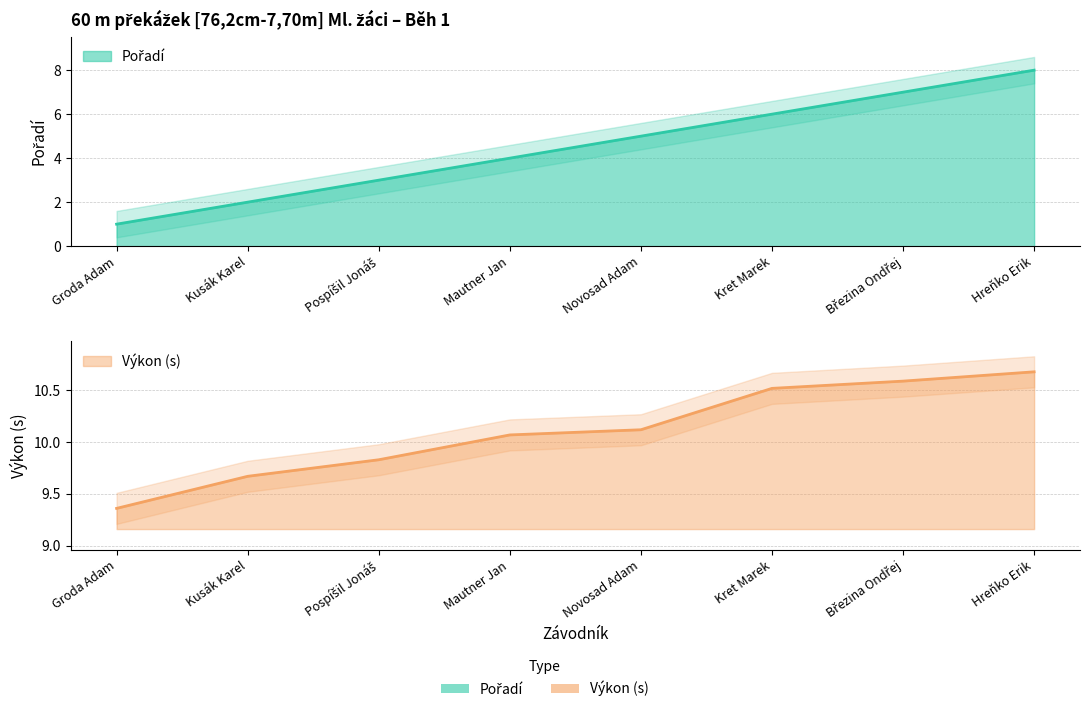

The value of Pořadí at Groda Adam is 1.6. True or false?

False